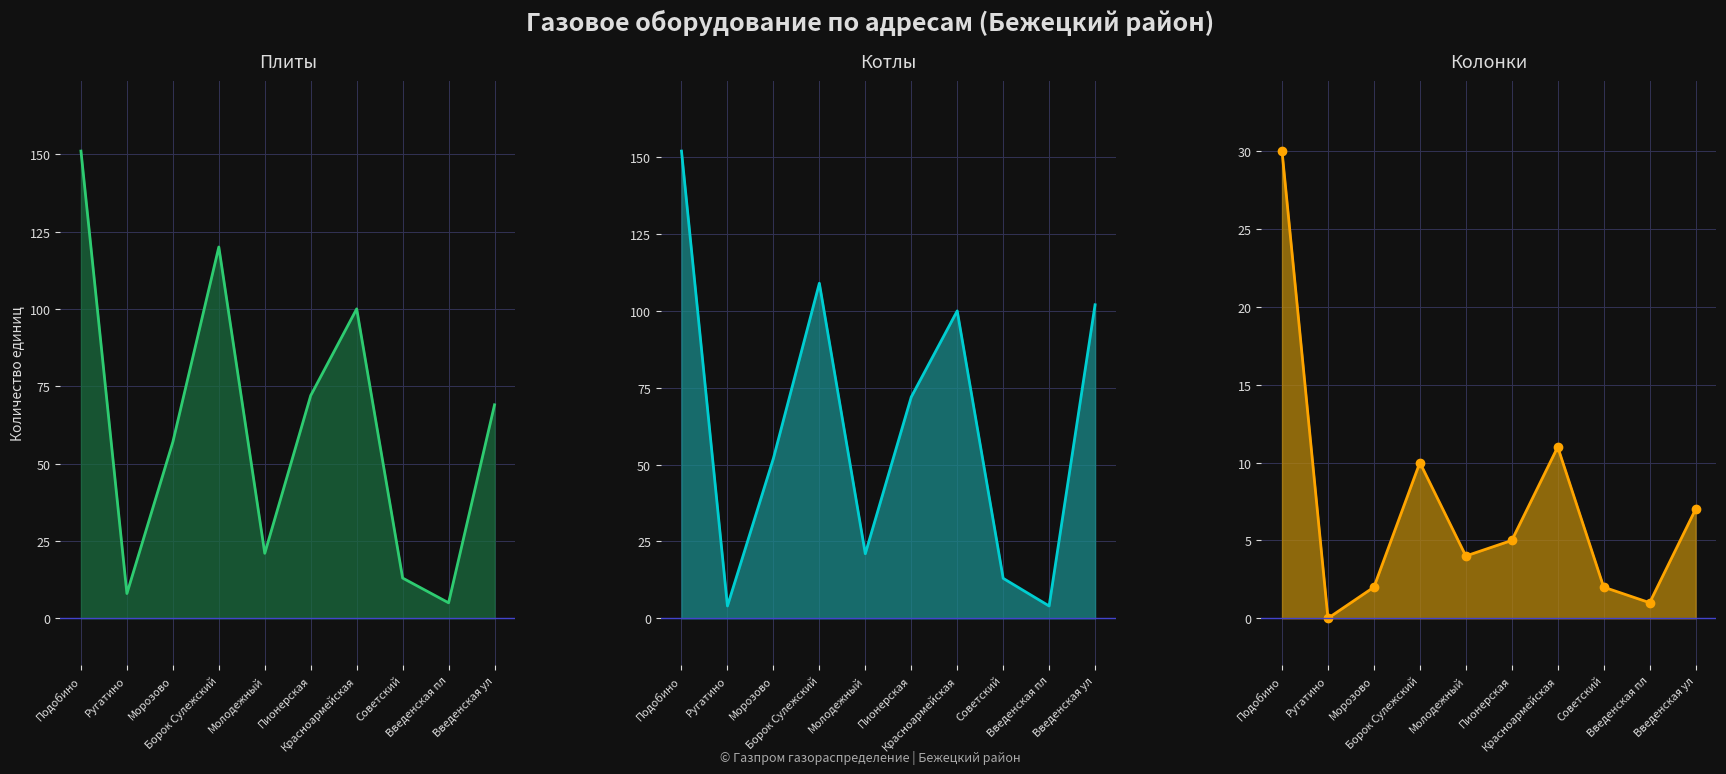

Which series changed the most between Подобино and Введенская ул?

Плиты